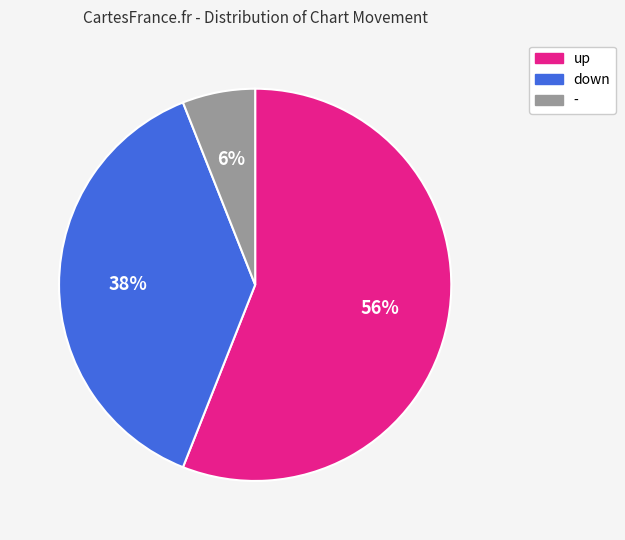

Which slice represents more than half of the pie?

up